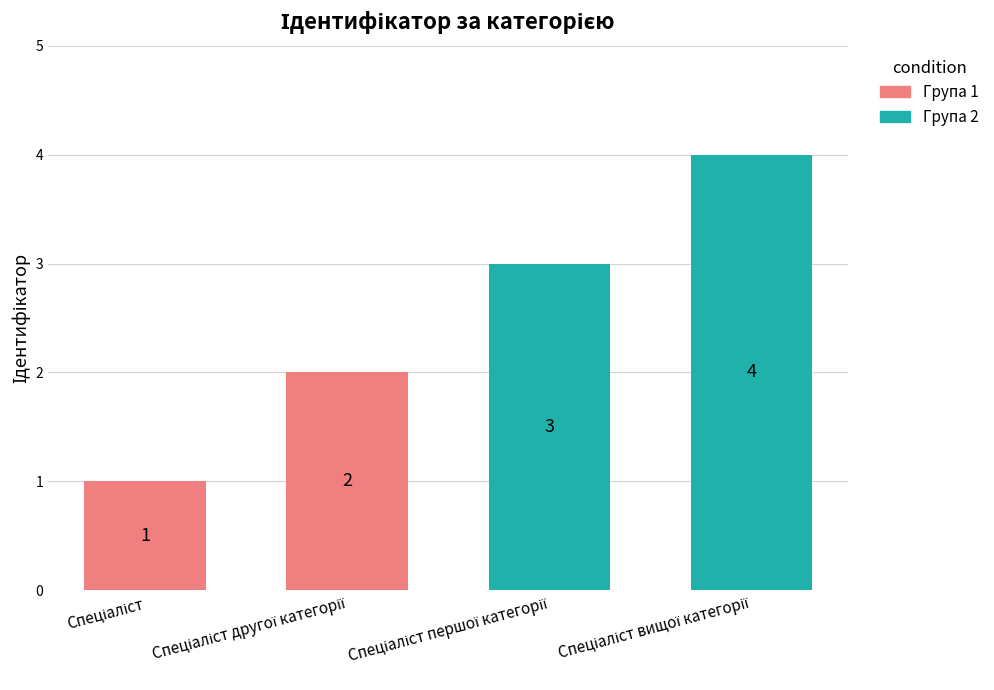

What is the difference between the maximum and minimum values?

3